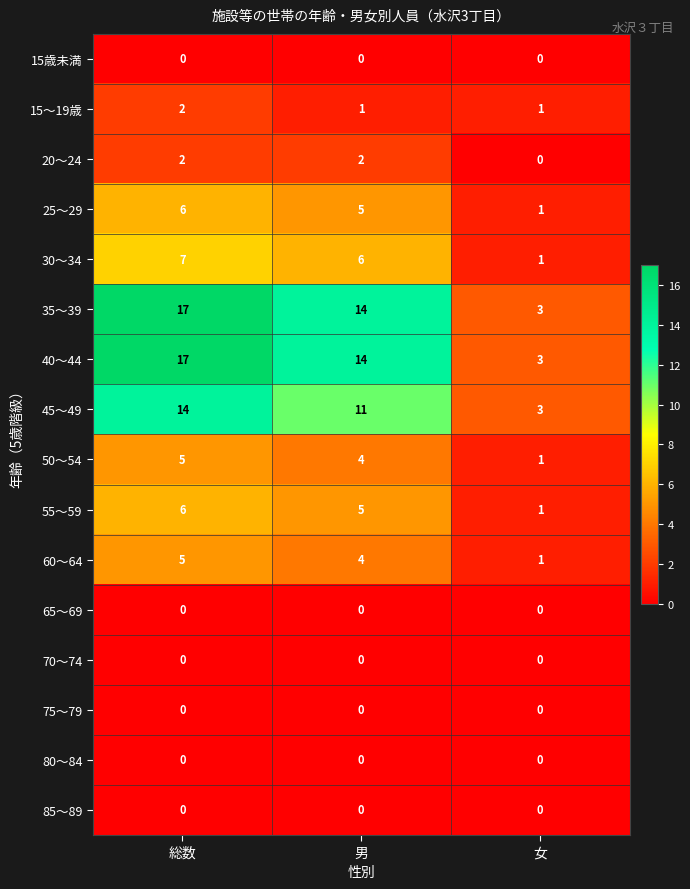

What is the average value of the 50～54 series?

3